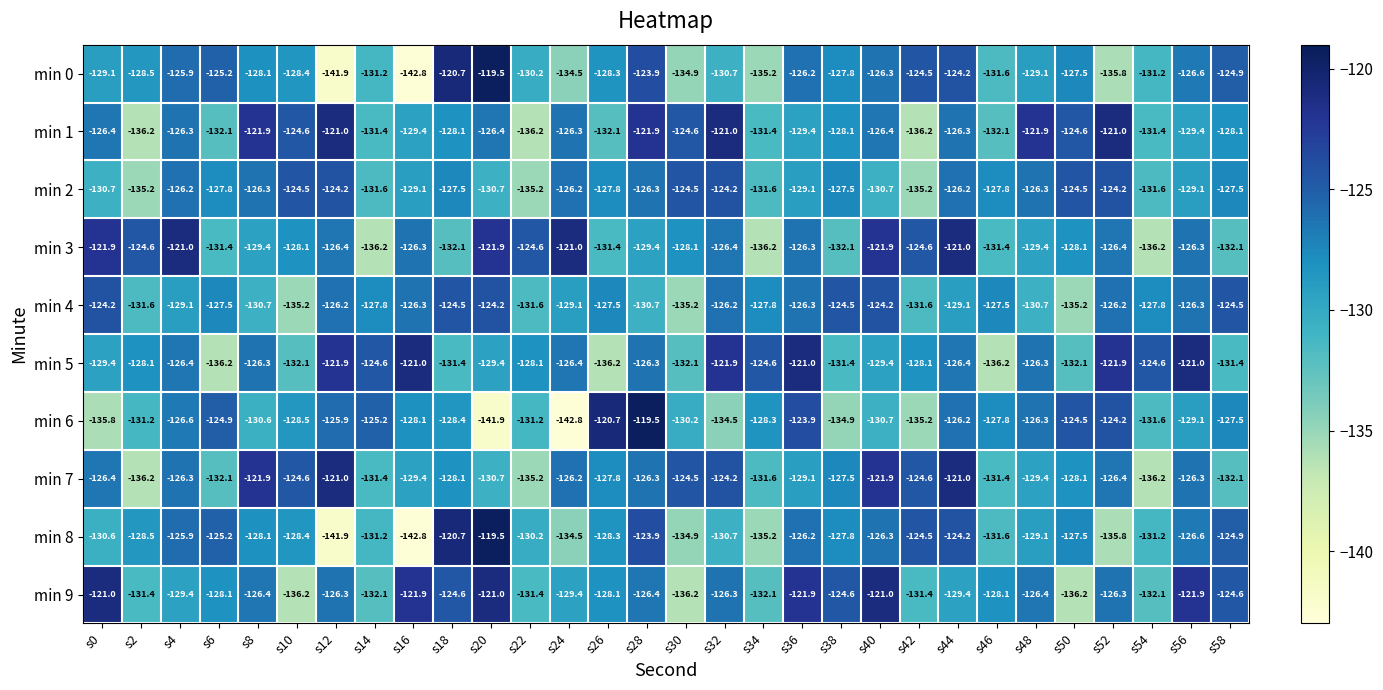

What is the approximate value of min 0 at s44?

-124.2